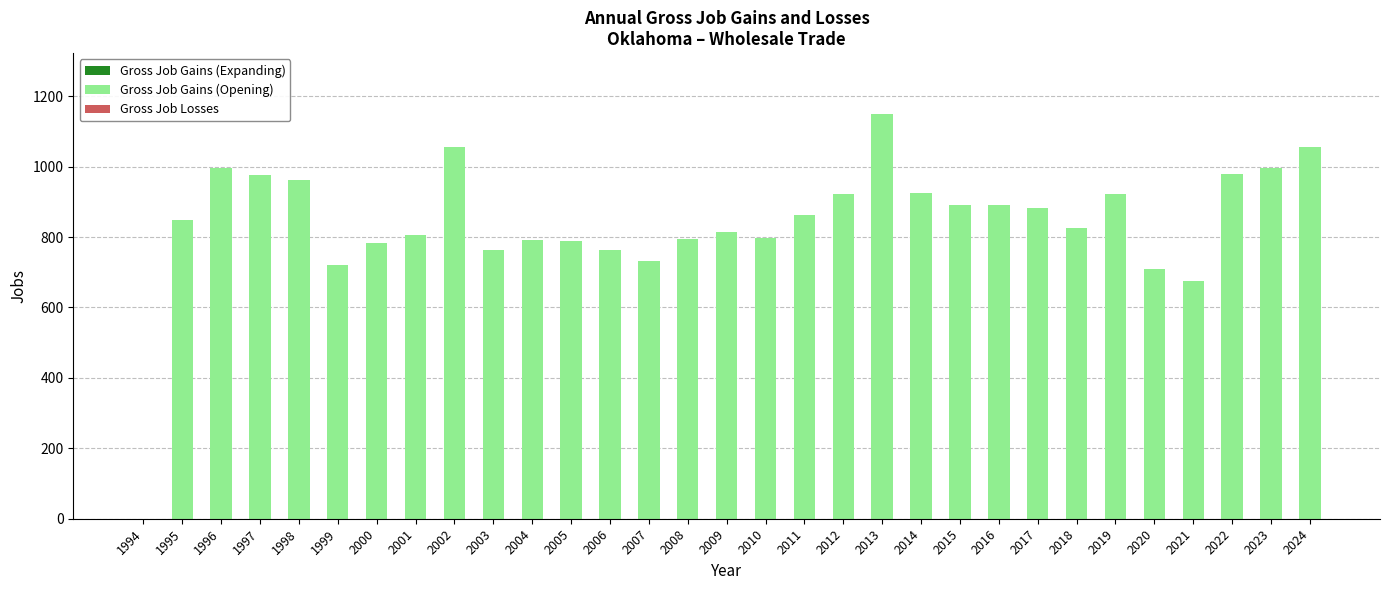

What is the sum of all values?

26082